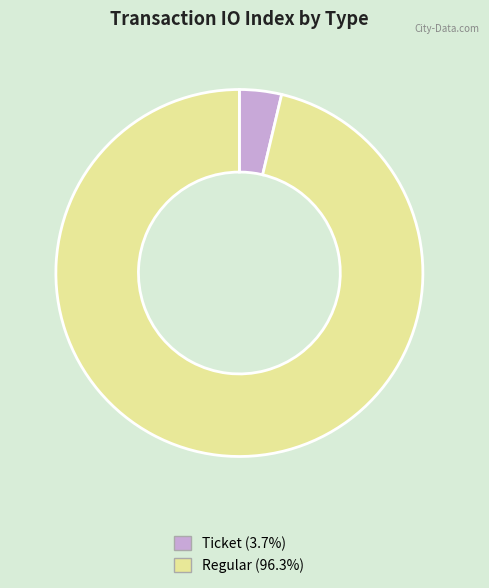

Approximately how many times larger is the value at Regular compared to Ticket?

26.0